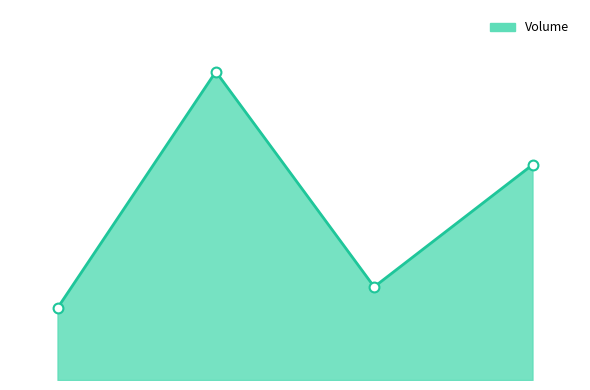

Is this an area chart (filled region under the line)?

Yes